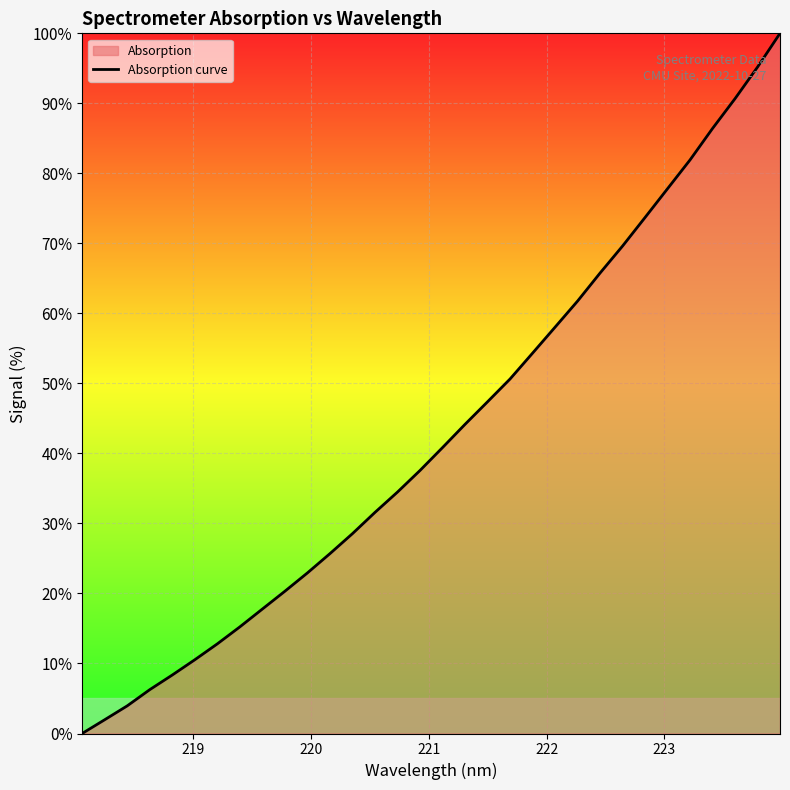

What is the maximum value shown in the chart?

100.0